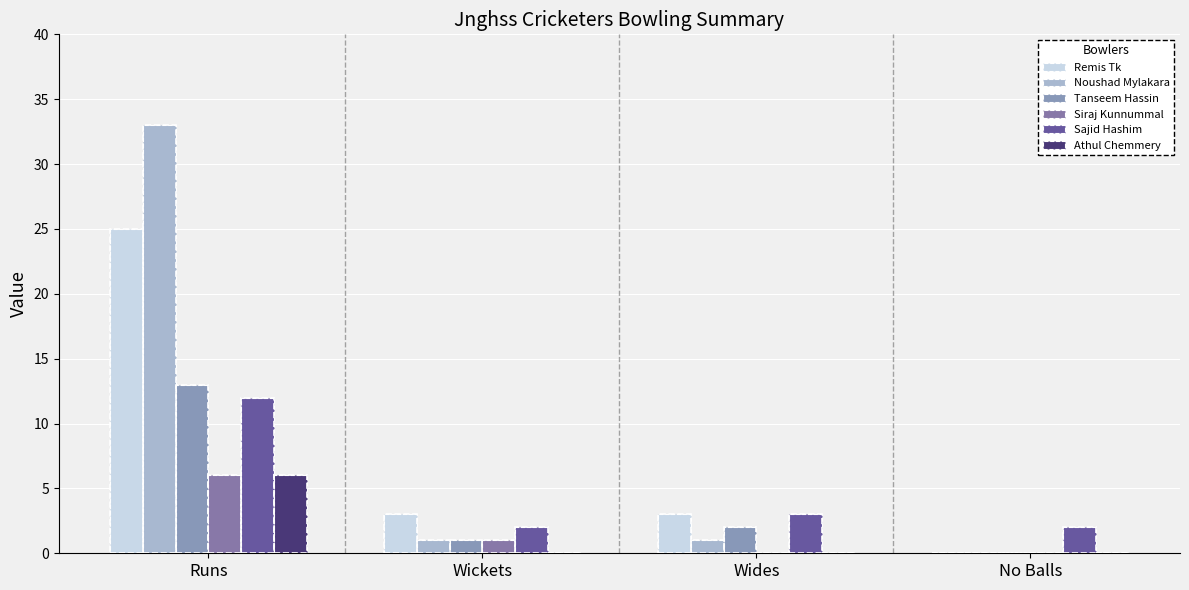

What is the sum of all Sajid Hashim values?

19